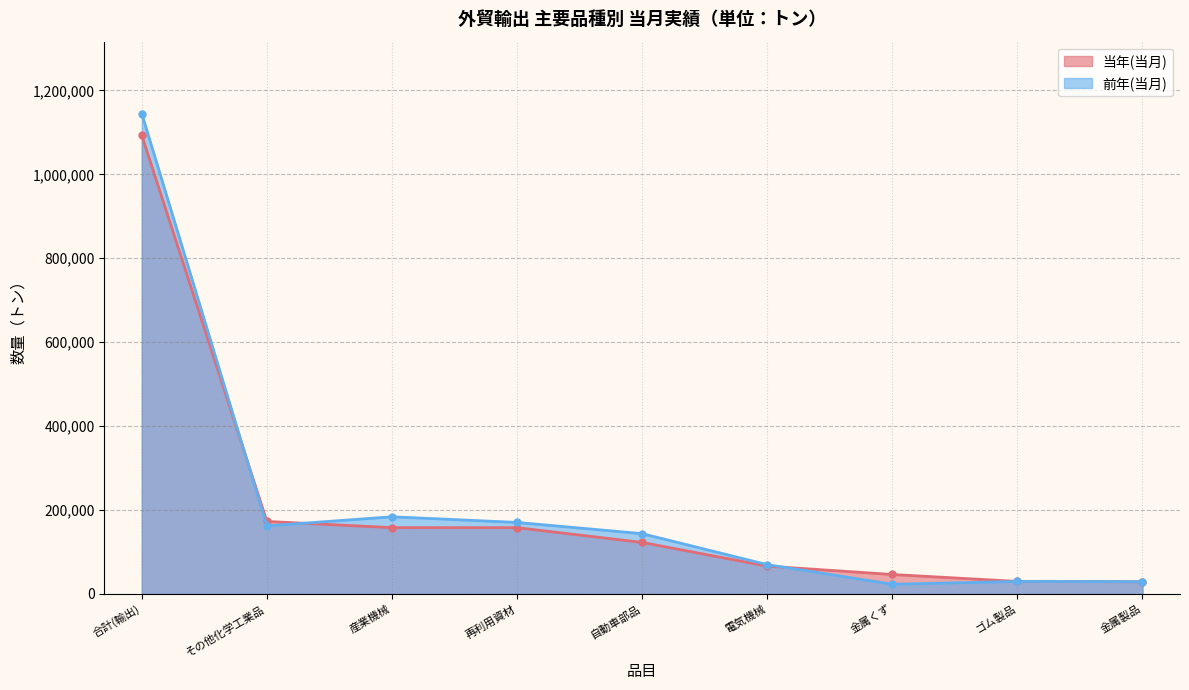

How many interior local valleys does the 前年(当月) series have?

2